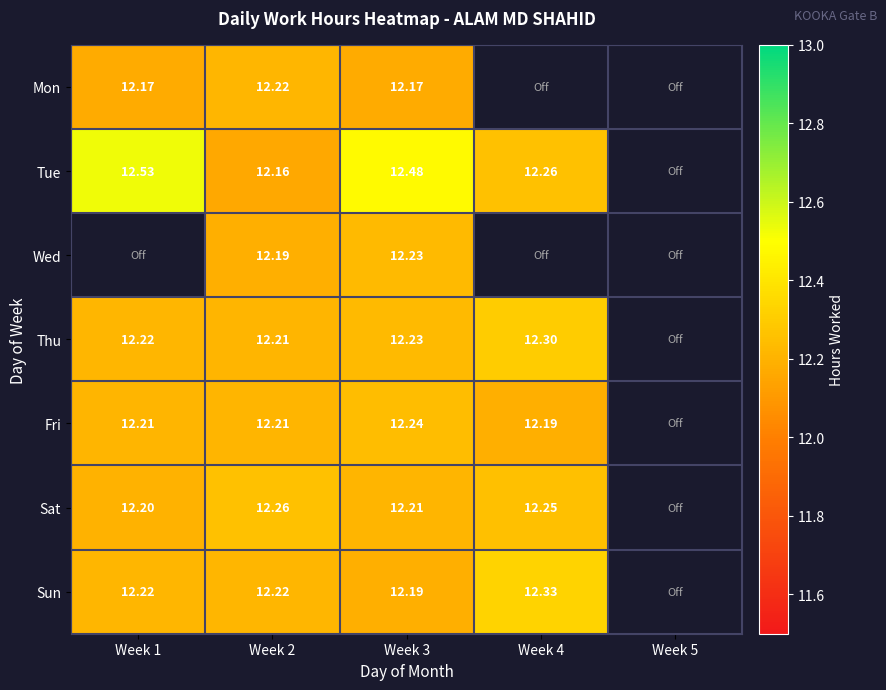

Is the value of Fri at Week 4 greater than the value of Wed at Week 3?

No